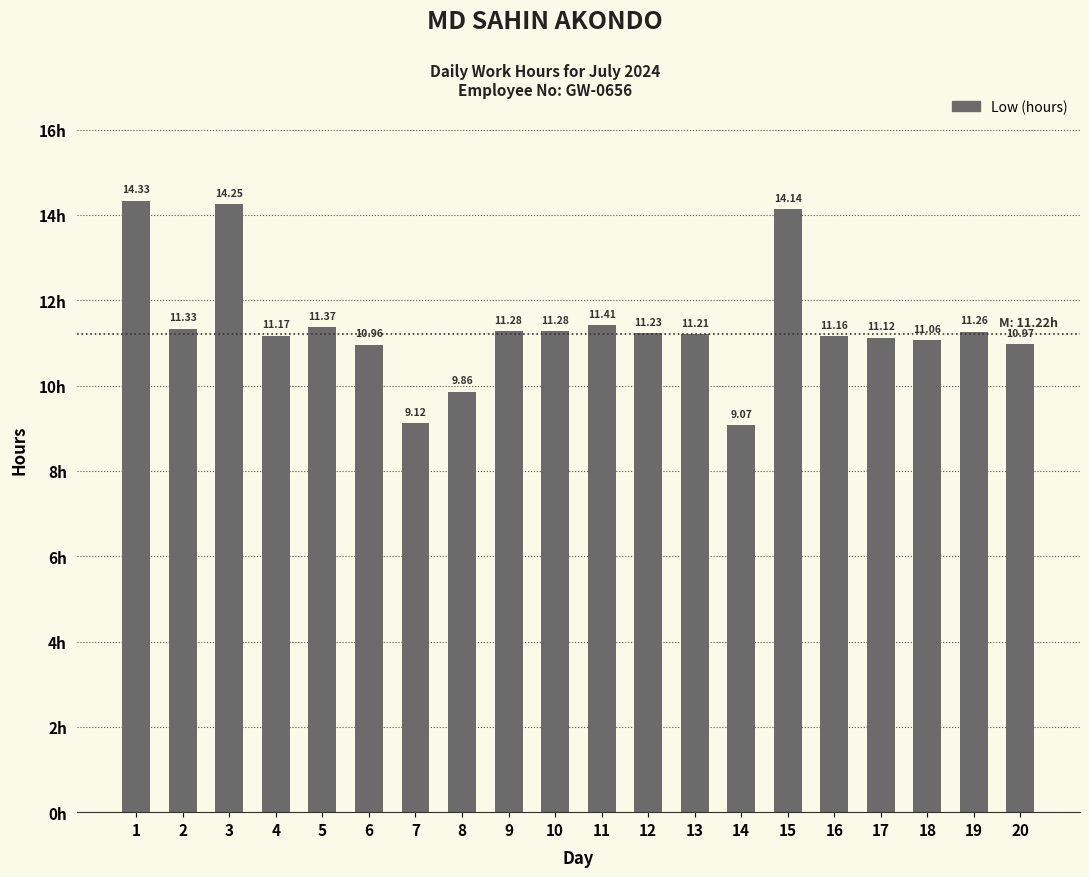

What is the average value?

11.4